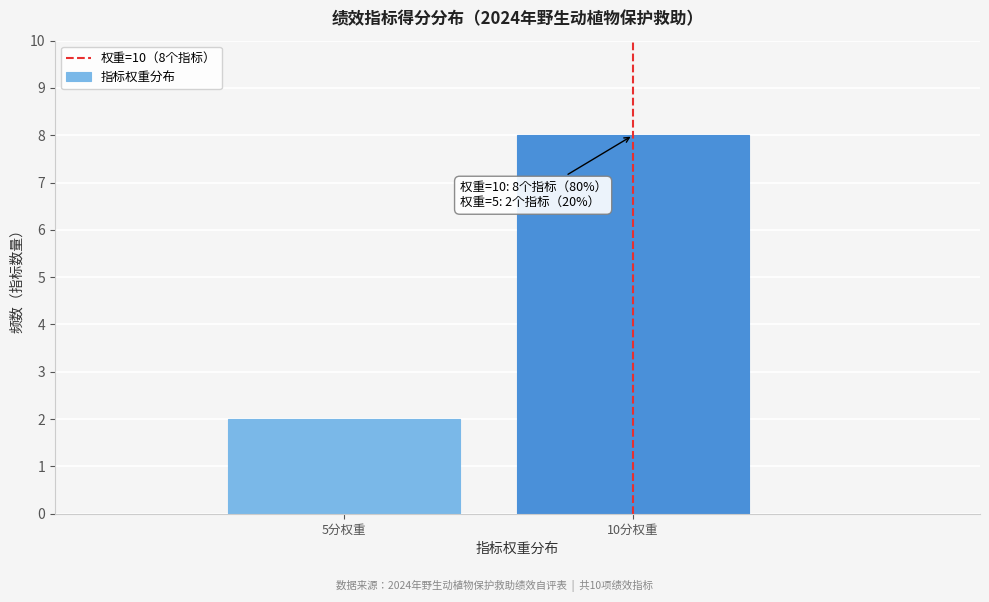

Reading left to right, extract all data points from this chart.

2	8